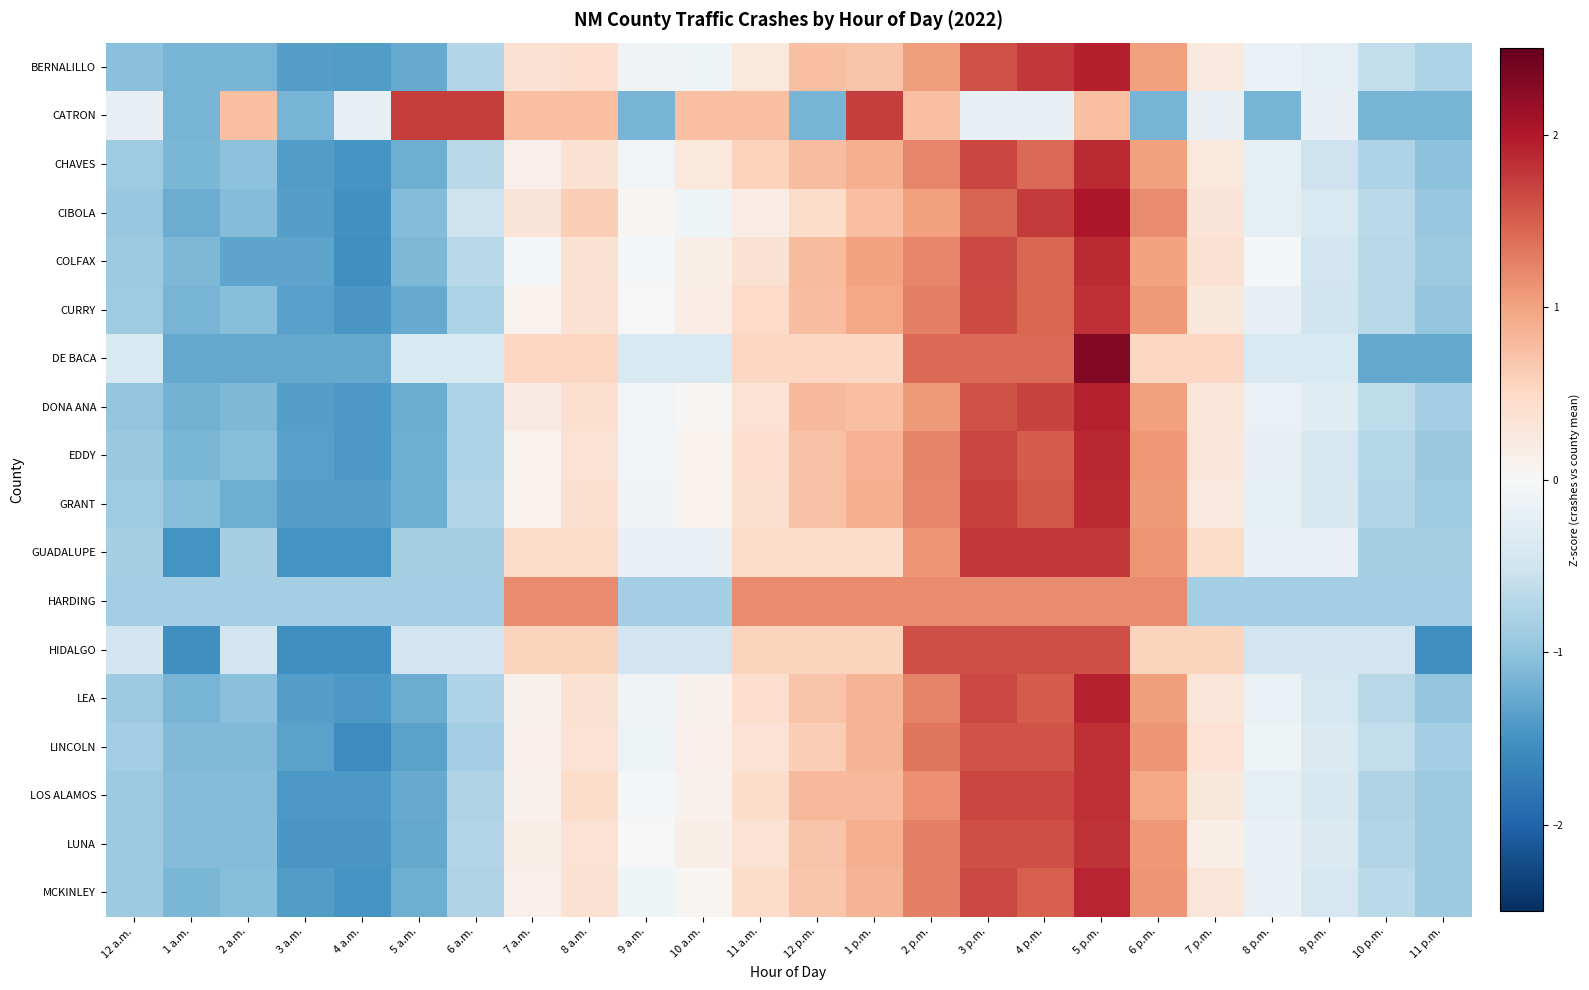

How many data points does each series have?

24